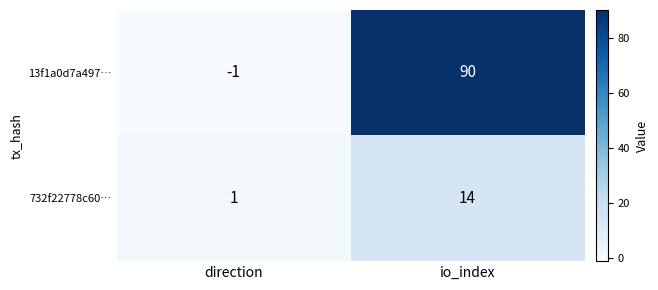

List the series in order of their peak value, highest first.

13f1a0d7a497…, 732f22778c60…